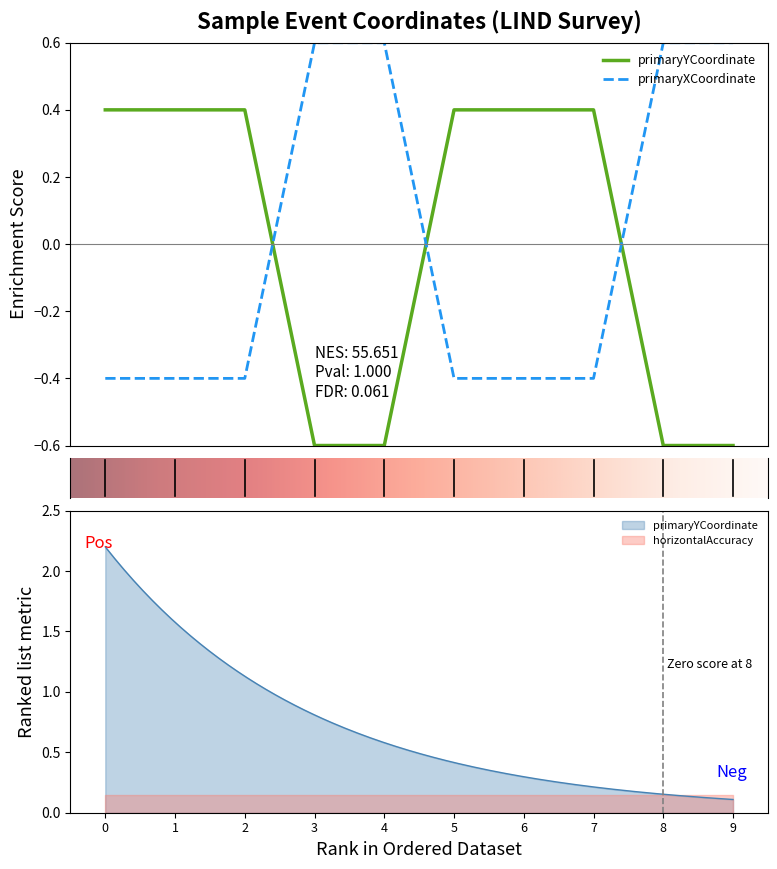

The value of primaryYCoordinate at 7 is 0.2. True or false?

False